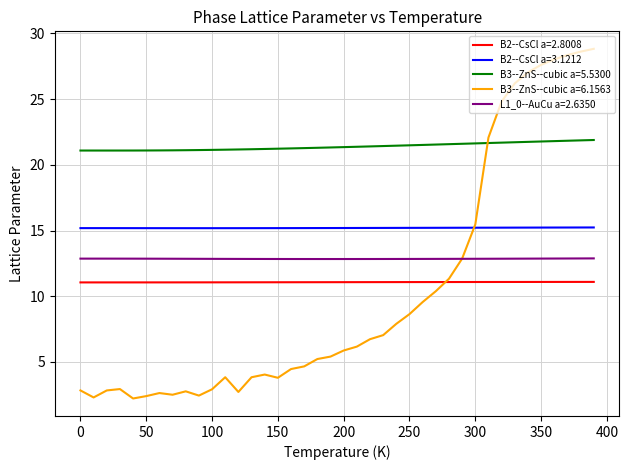

Which series has the widest spread of values?

B3--ZnS--cubic a=6.1563